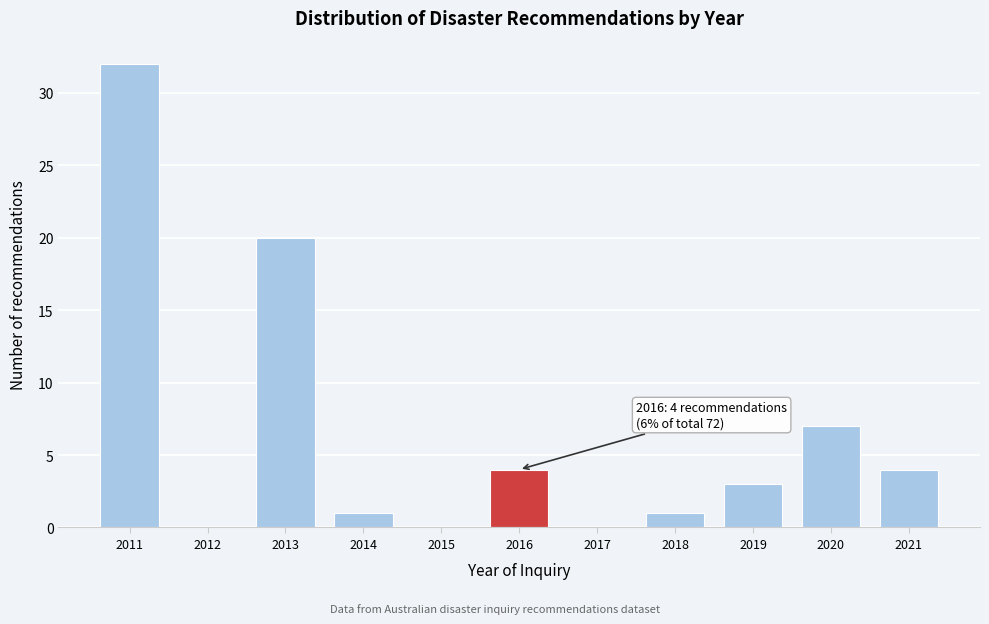

Reading left to right, what are all the values shown in this chart?

2011=32	2012=0	2013=20	2014=1	2015=0	2016=4	2017=0	2018=1	2019=3	2020=7	2021=4